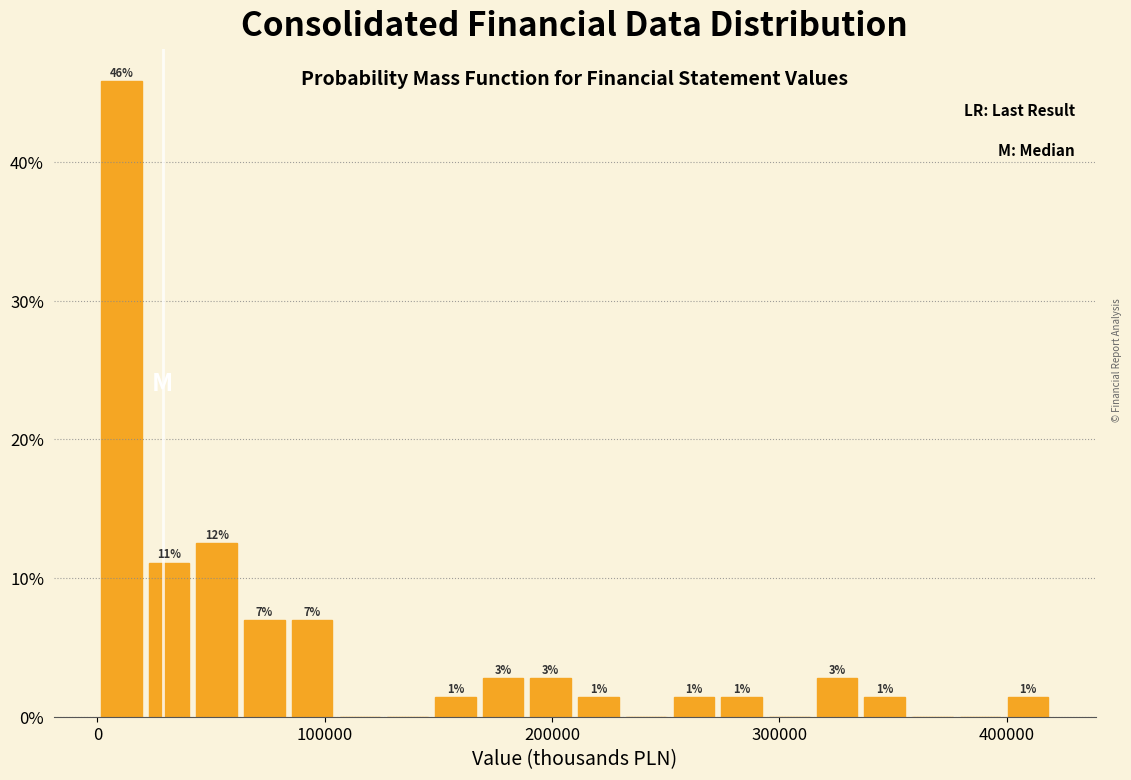

Around what value on the x-axis is the tallest bar? Give the approximate position of its centre, as read against the axis.

10000